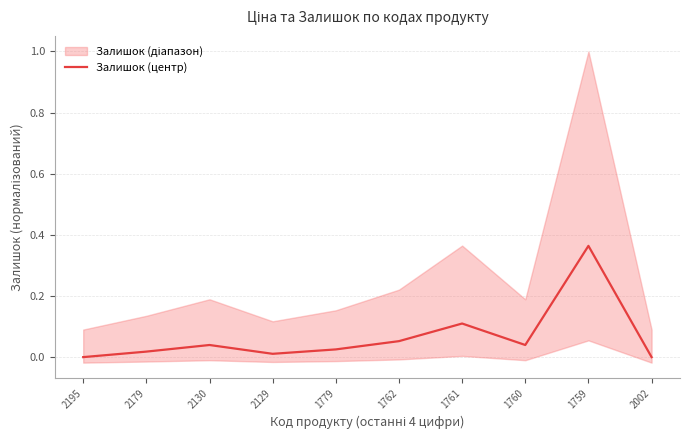

Does the chart have visible grid lines?

Yes